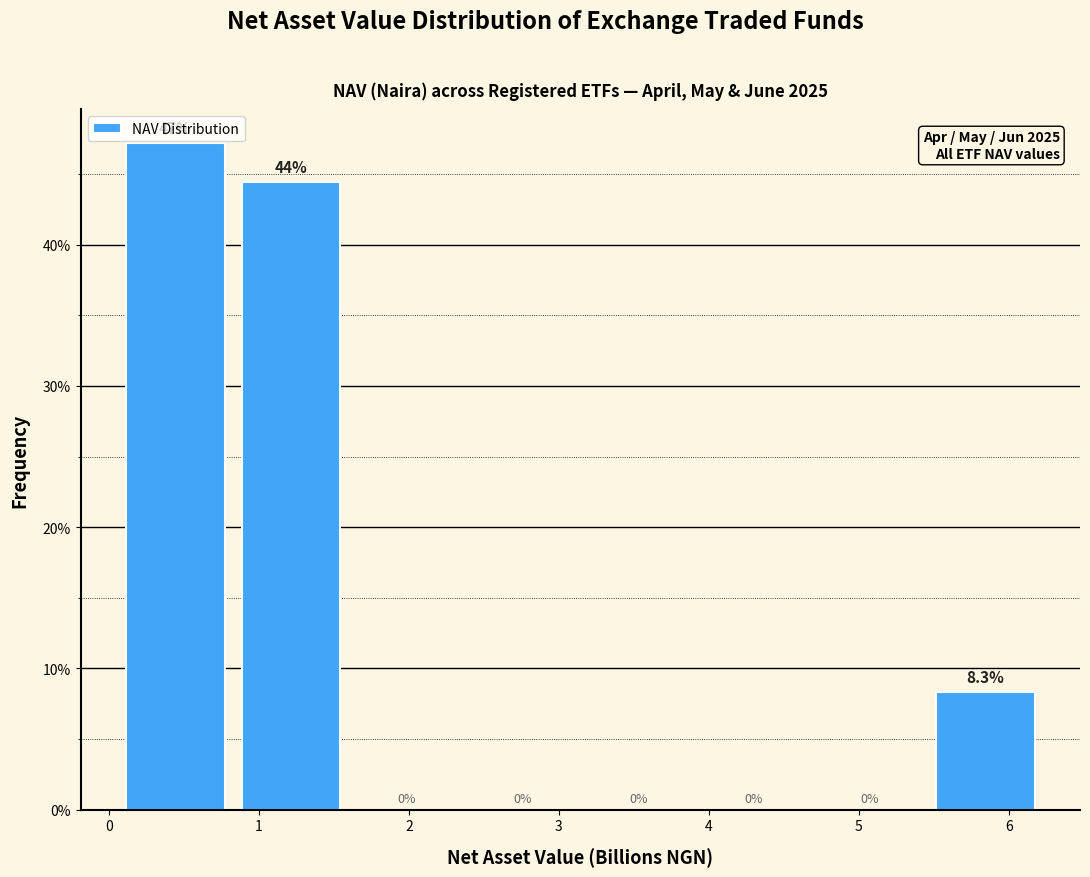

Which range on the x-axis has the tallest bar?

0.1 to 0.8